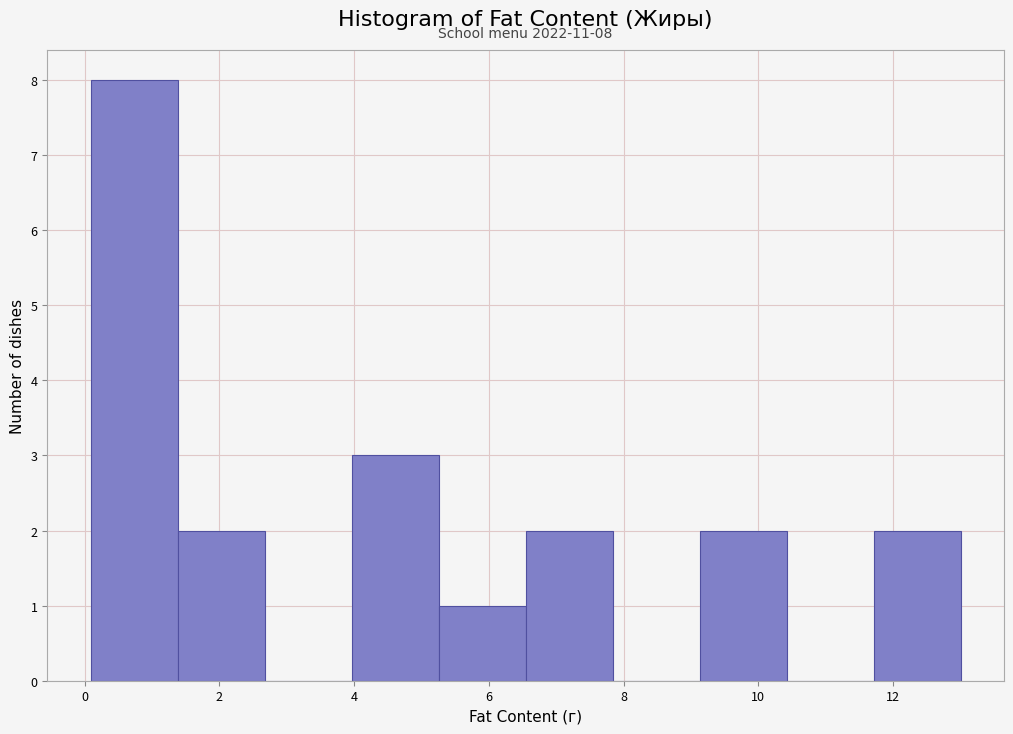

Which range on the x-axis has the tallest bar?

0.0 to 1.4